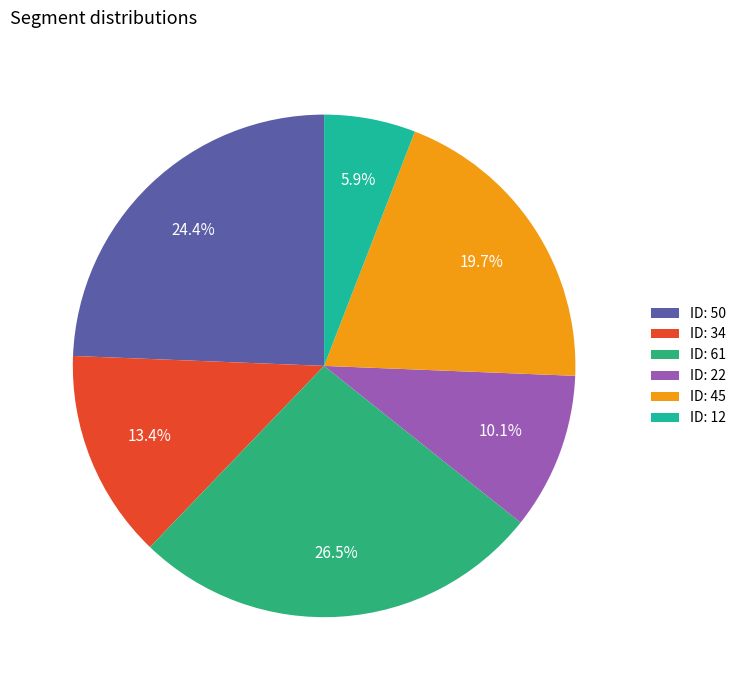

How many slices are in this pie chart?

6